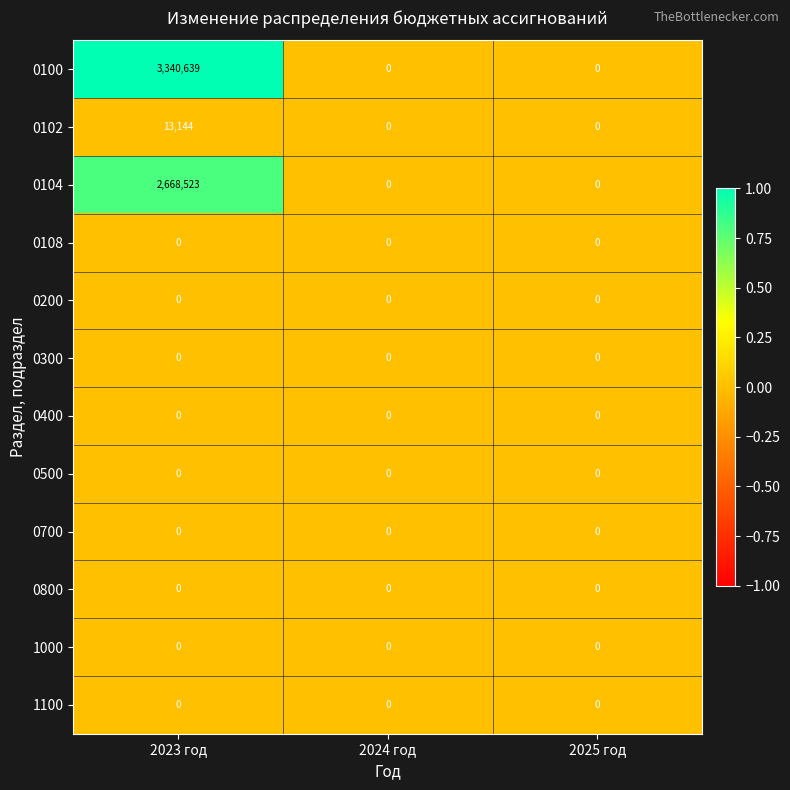

At which category is the sum across all series the highest?

2023 год